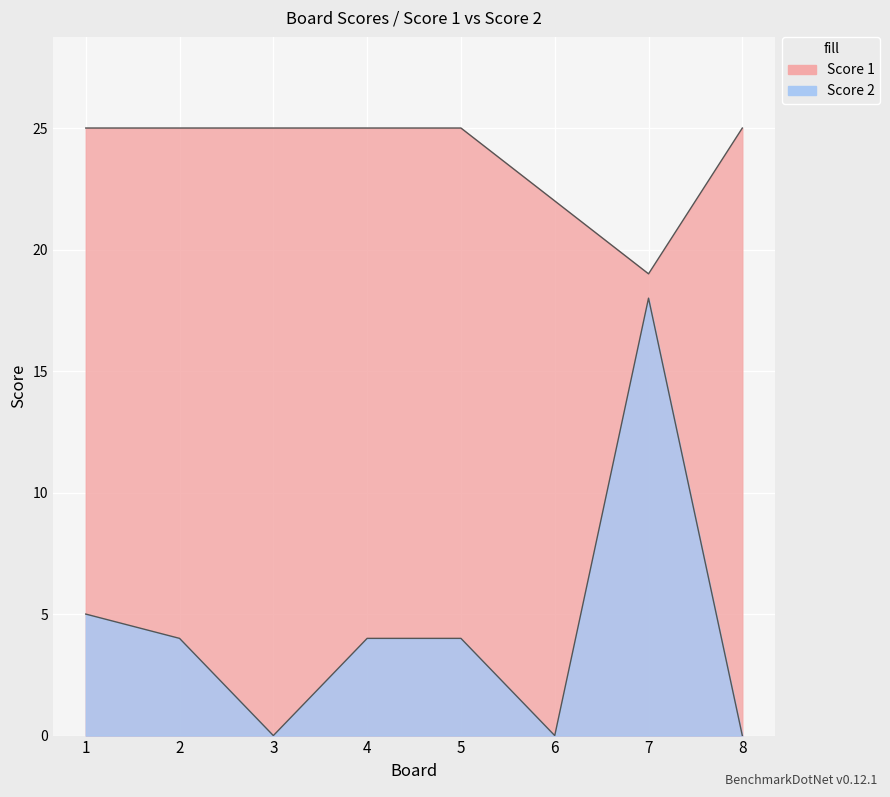

At which category does the chart reach its peak across all series?

1